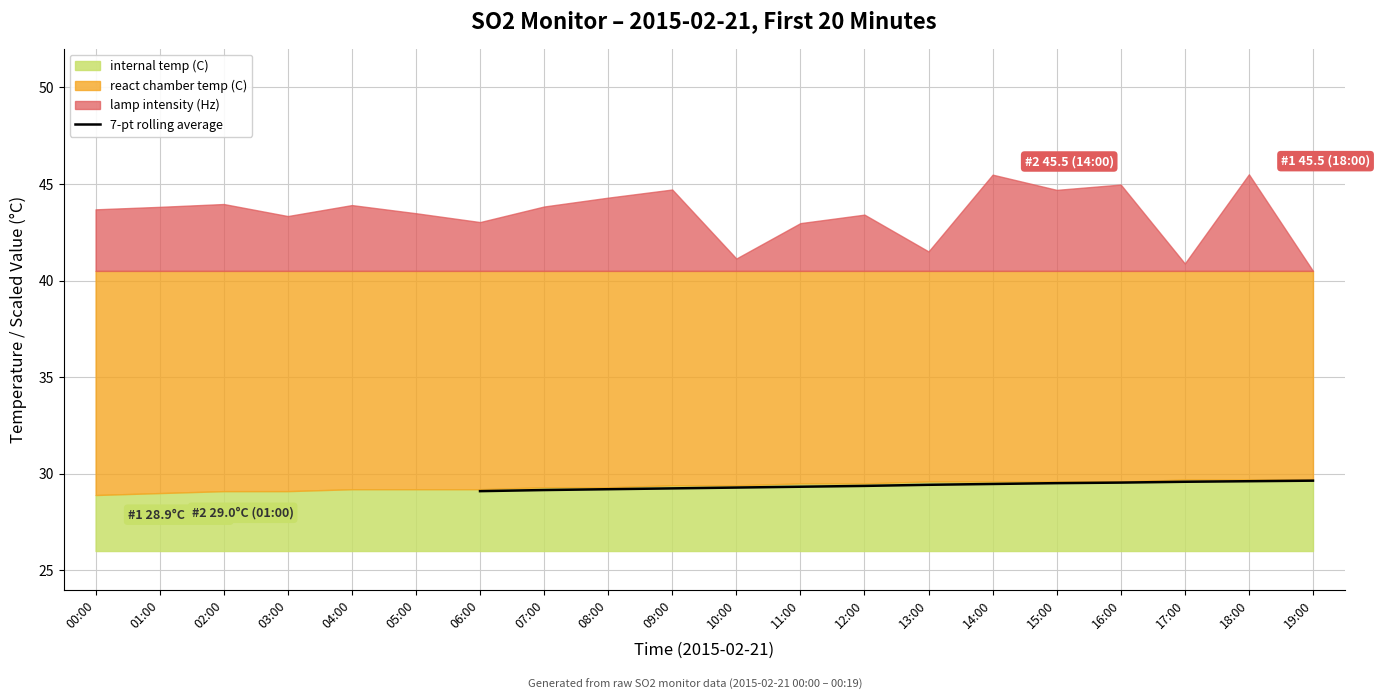

True or false: 7-pt rolling average has a value of 29.6 at 17:00.

True